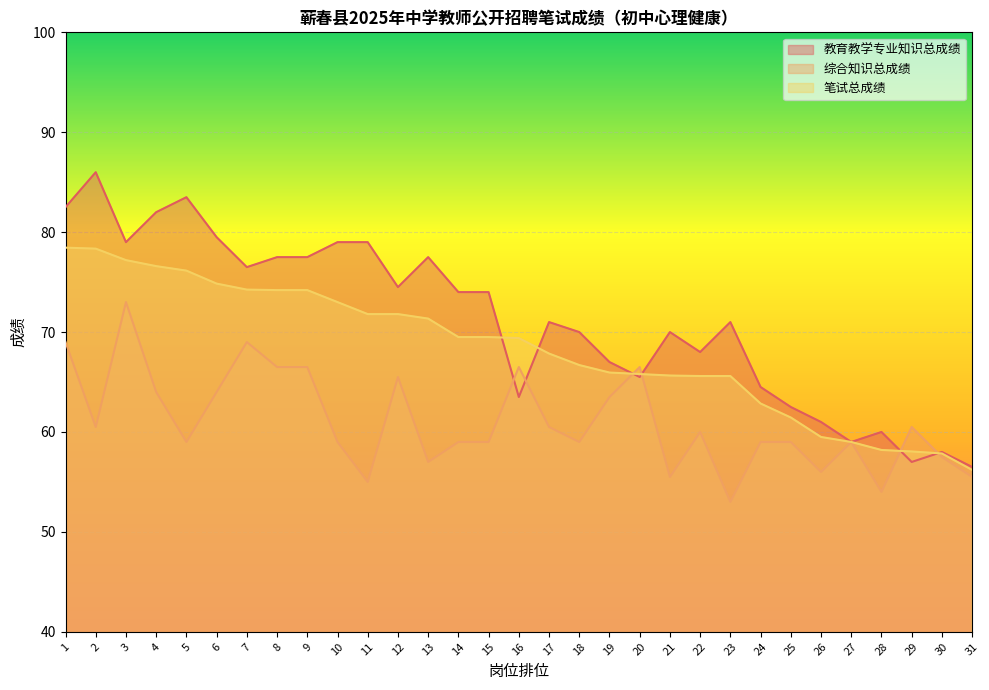

What is the minimum value for 教育教学专业知识总成绩?

56.5